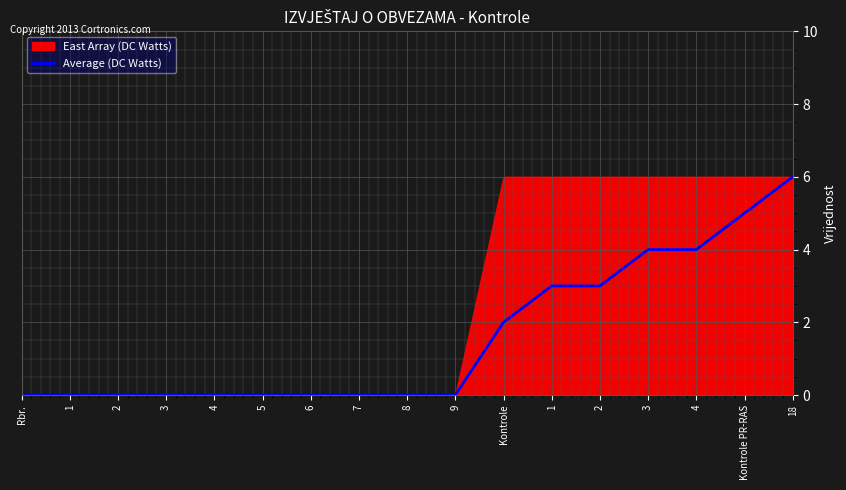

Read the value at Kontrole.

2